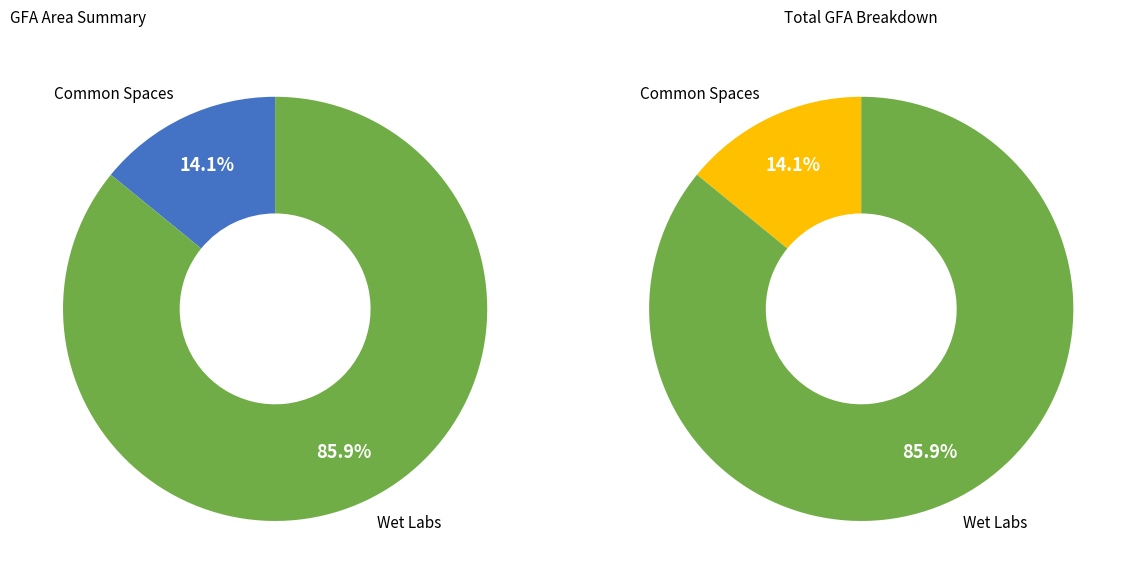

How many slices are in this pie chart?

2